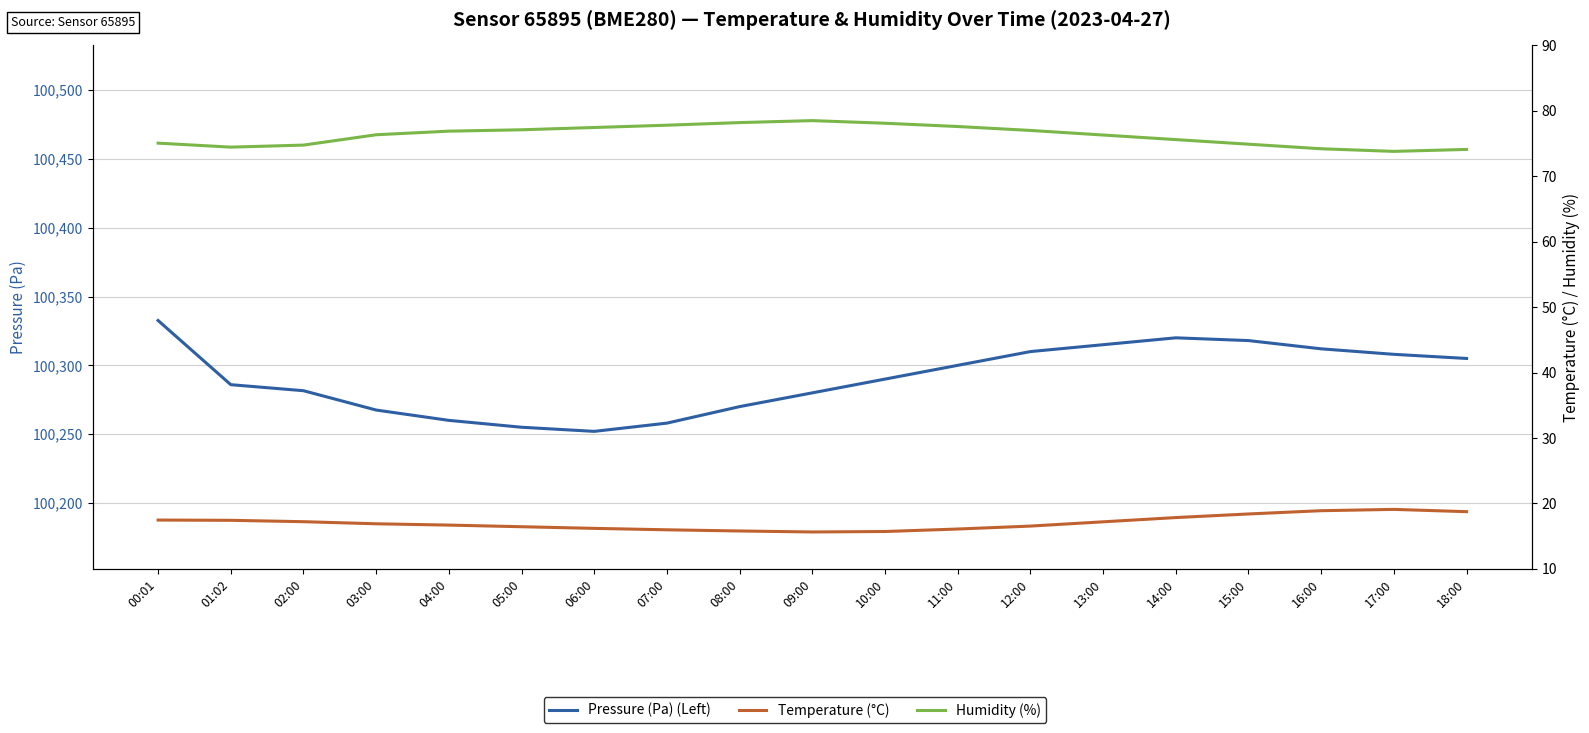

At which category is the sum across all series the highest?

00:01